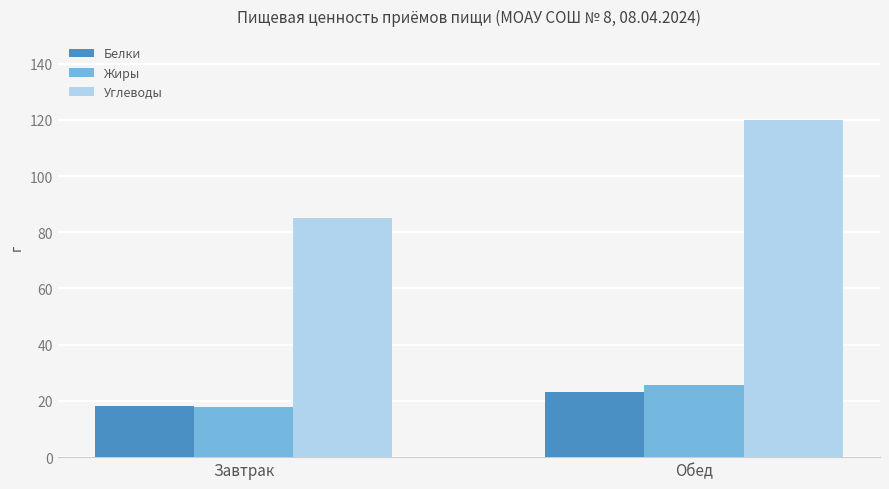

At which category does the chart reach its peak across all series?

Обед